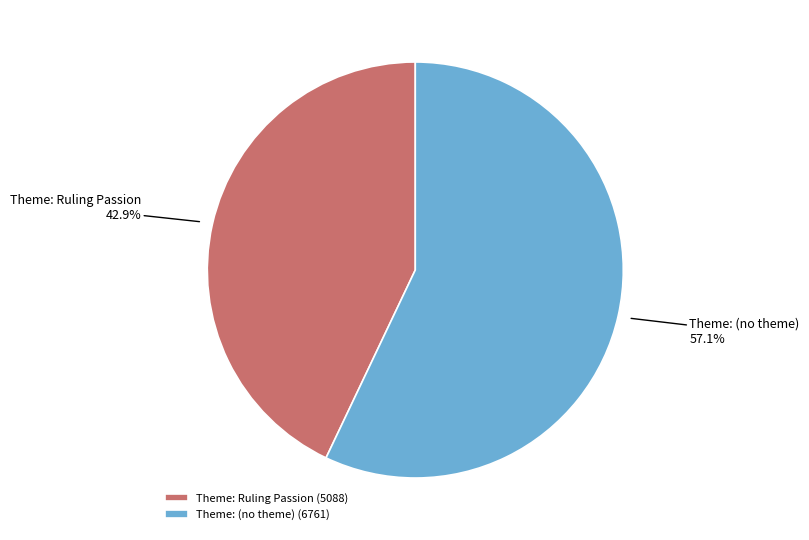

Between Theme: (no theme) and Theme: Ruling Passion, which is larger?

Theme: (no theme)